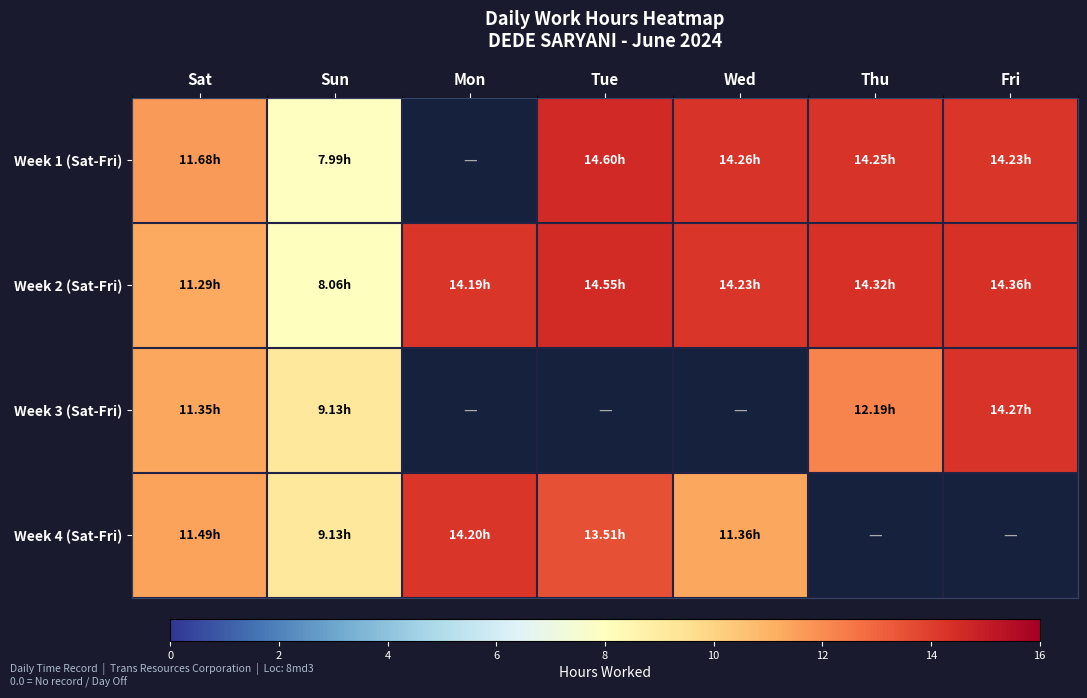

Reading right to left, list all the values displayed in this chart.

Week 1 (Sat-Fri): Fri=14.2	Thu=14.2	Wed=14.3	Tue=14.6	Mon=0.0	Sun=8.0	Sat=11.7
Week 2 (Sat-Fri): Fri=14.4	Thu=14.3	Wed=14.2	Tue=14.6	Mon=14.2	Sun=8.1	Sat=11.3
Week 3 (Sat-Fri): Fri=14.3	Thu=12.2	Wed=0.0	Tue=0.0	Mon=0.0	Sun=9.1	Sat=11.3
Week 4 (Sat-Fri): Fri=0.0	Thu=0.0	Wed=11.4	Tue=13.5	Mon=14.2	Sun=9.1	Sat=11.5